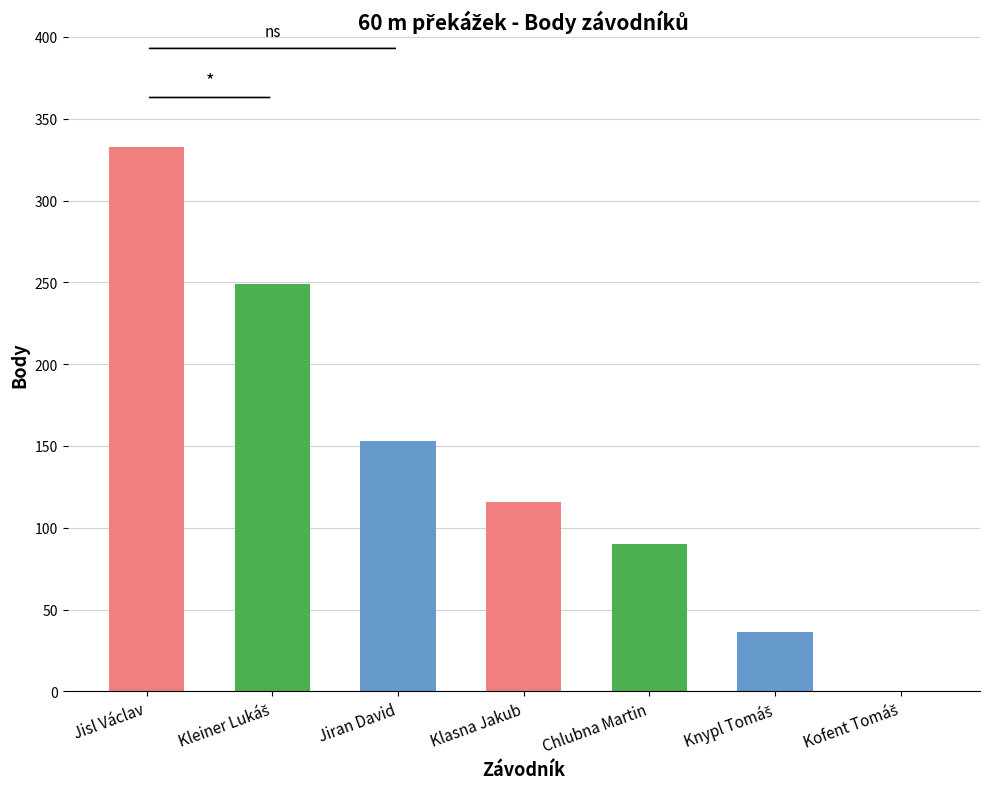

The chart shows a value of 153 at Jiran David. True or false?

True